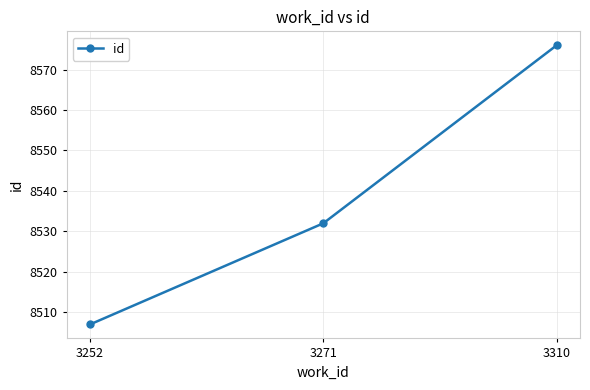

Approximately how many times larger is the value at 3271 compared to 3252?

1.0